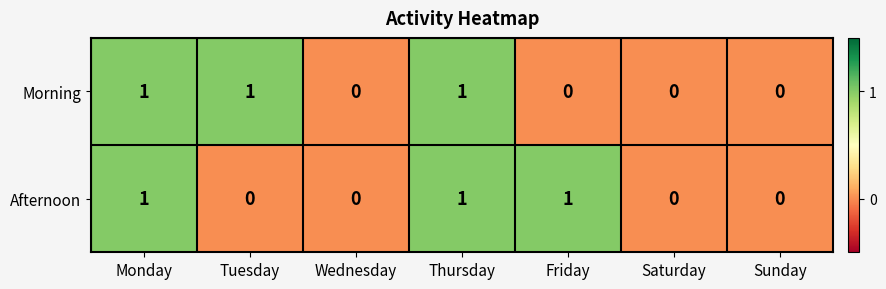

Reading left to right, extract all data points from this chart.

Morning: 1	1	0	1	0	0	0
Afternoon: 1	0	0	1	1	0	0